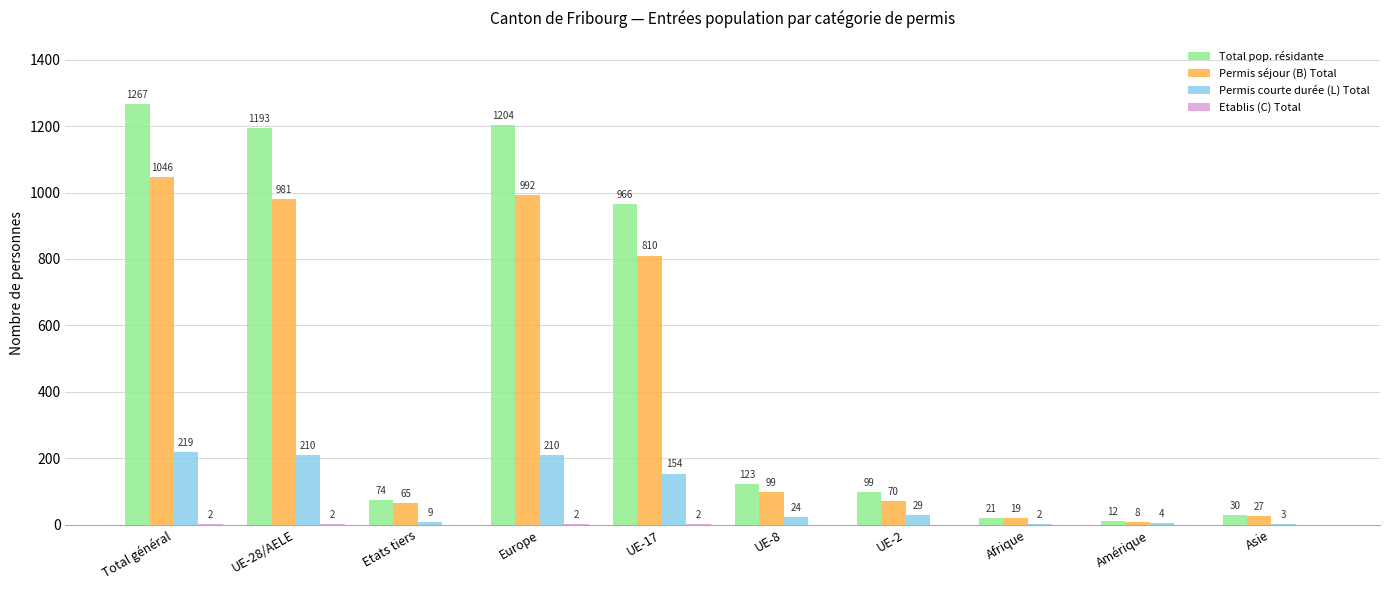

True or false: Total pop. résidante has a value of 131 at Etats tiers.

False